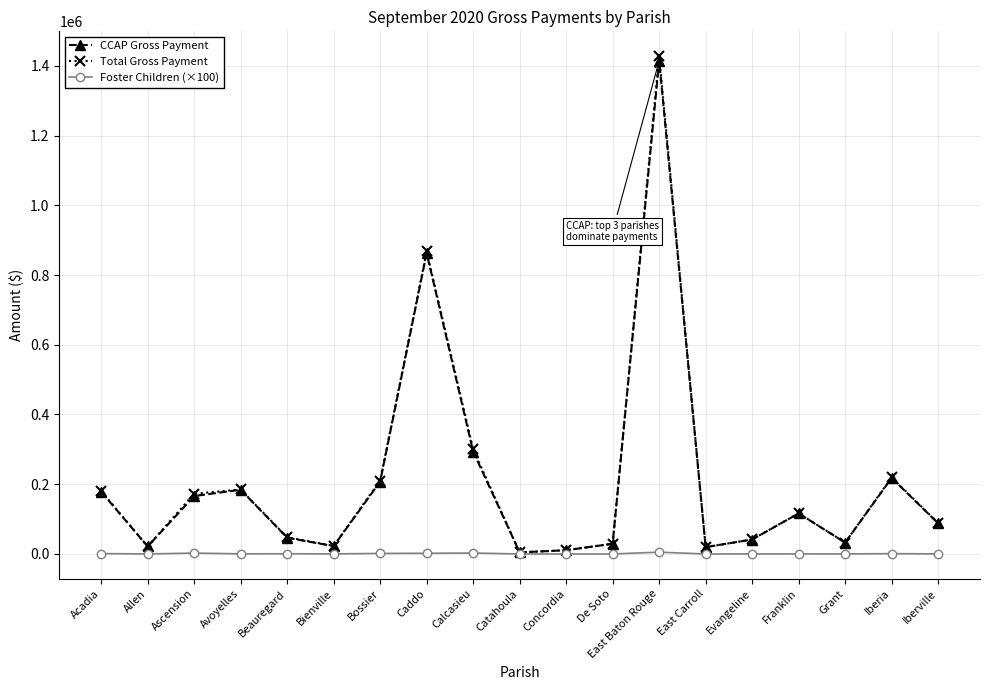

What is the greatest value displayed?

1427441.9